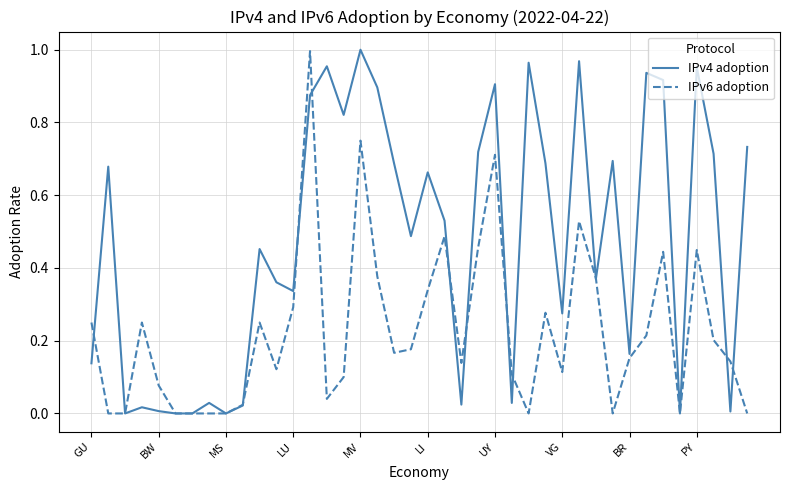

List the series in order of their overall mean, highest first.

IPv4 adoption, IPv6 adoption